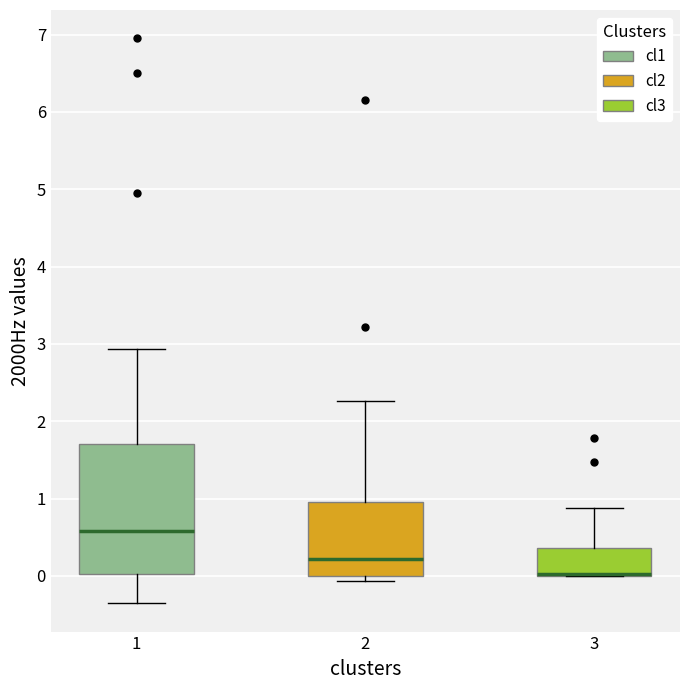

Reading left to right, read every box against the y-axis: the position of its median line, the range the box covers, and the ends of its whiskers. The values are not printed on the chart, so give them approximately, as read against the axis.

1: median 0.6, box 0.0 to 1.7, whiskers -0.4 to 2.9
2: median 0.2, box 0.0 to 1.0, whiskers -0.1 to 2.3
3: median 0.0 (drawn on the box's lower edge), box 0.0 to 0.4, whiskers 0.0 to 0.9